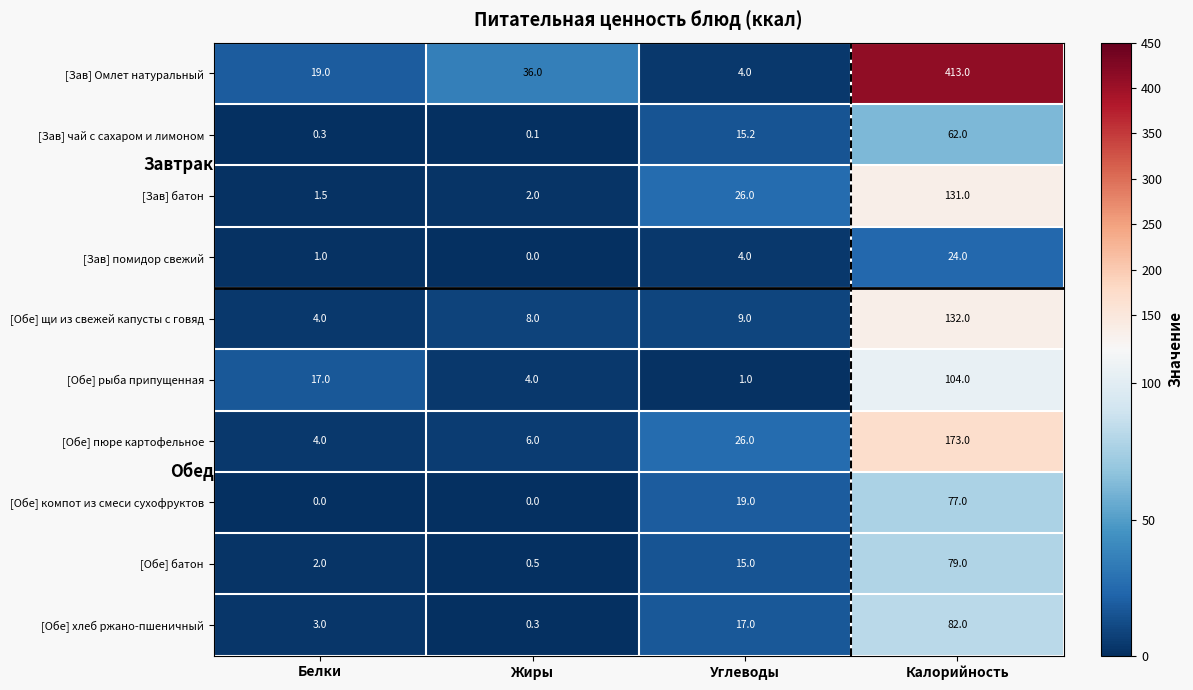

Between Жиры and Калорийность, which series saw the biggest shift?

[Зав] Омлет натуральный